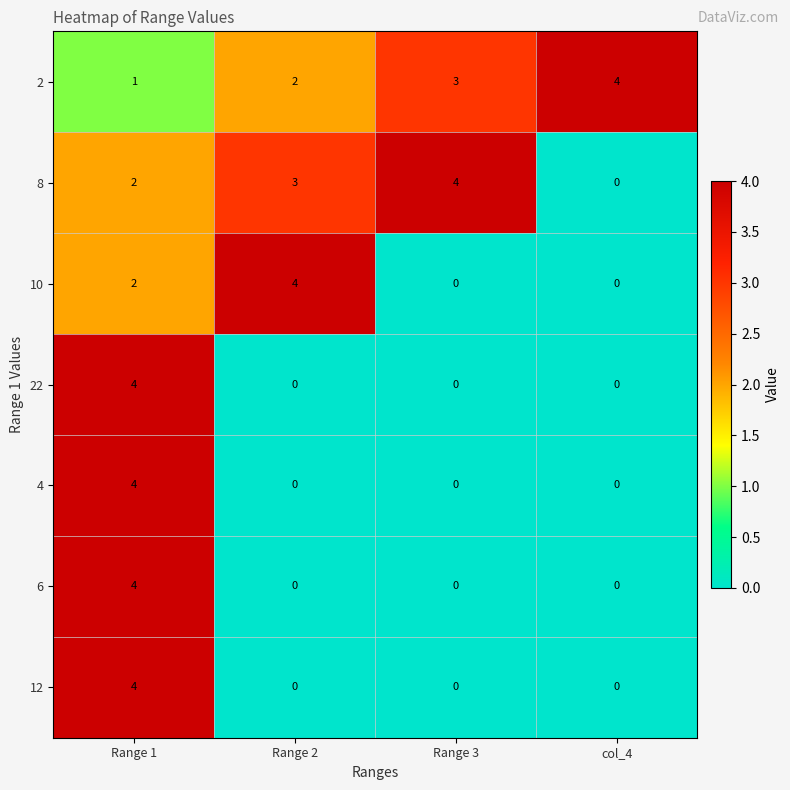

Count the number of categories in the chart.

4